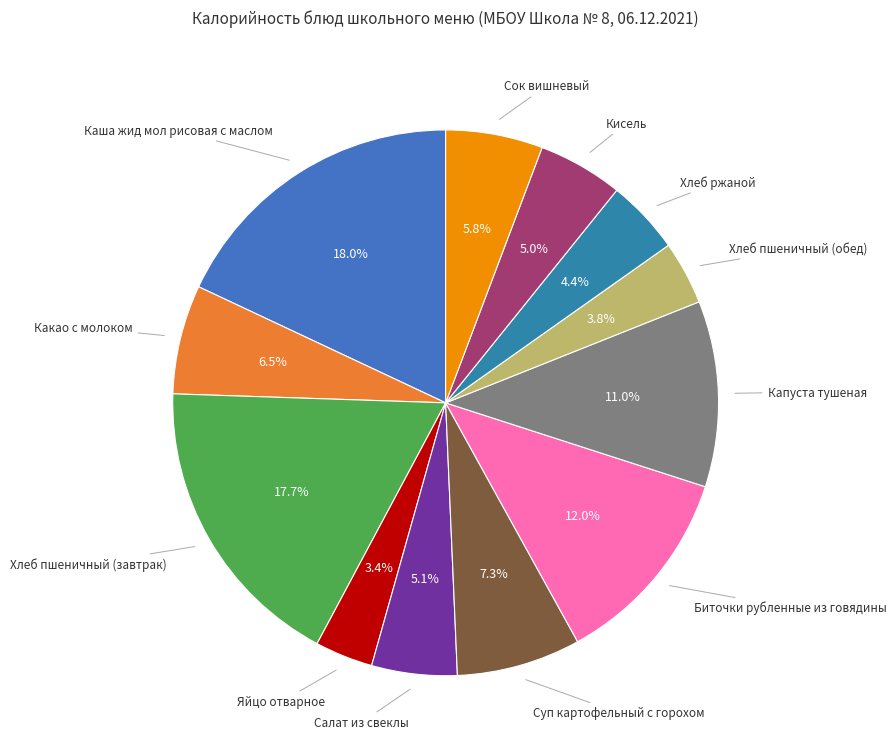

How many segments does this pie chart have?

12